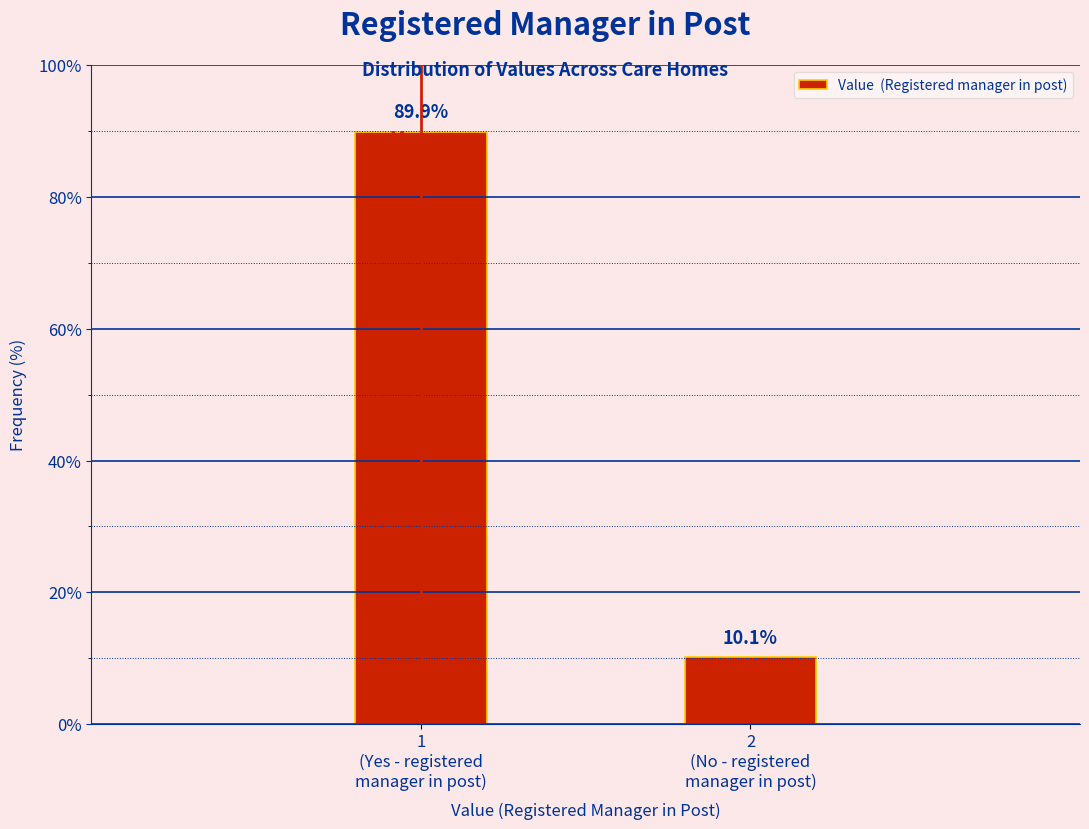

Reading left to right, what are all the values shown in this chart?

89.9	10.1